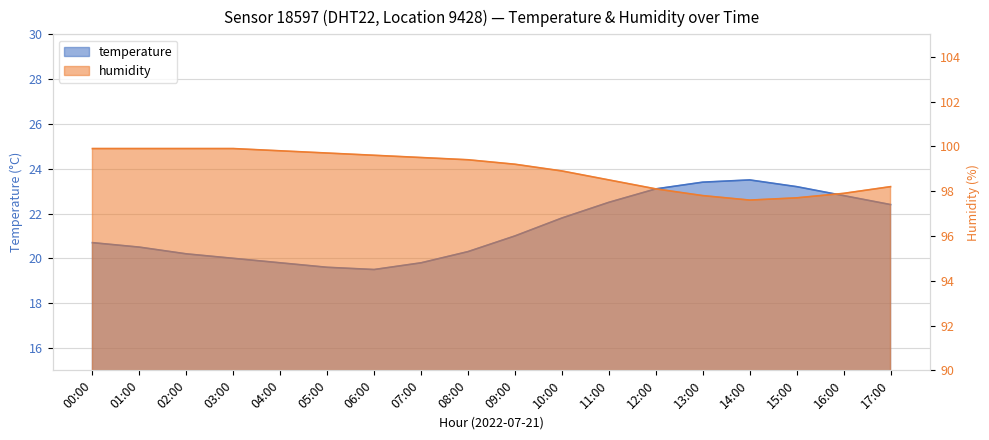

What is the spread (max minus min) of values at 16:00?

75.1